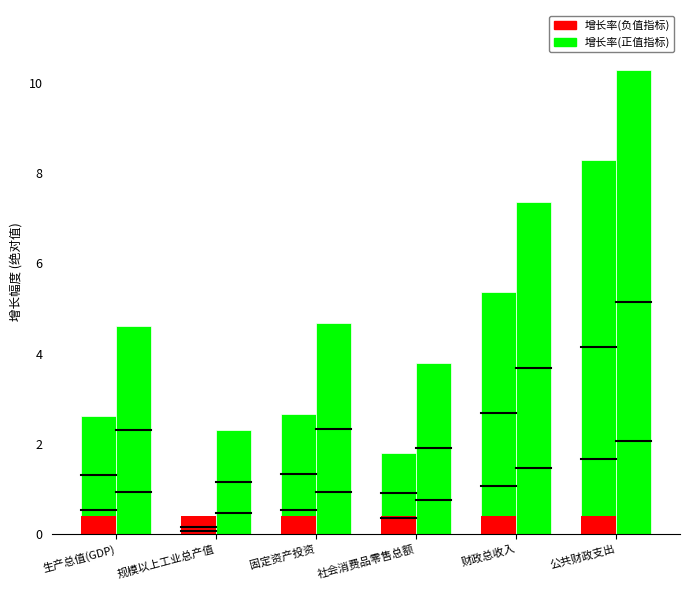

True or false: 增长浮动区间 has a value of 6.9 at 公共财政支出.

False